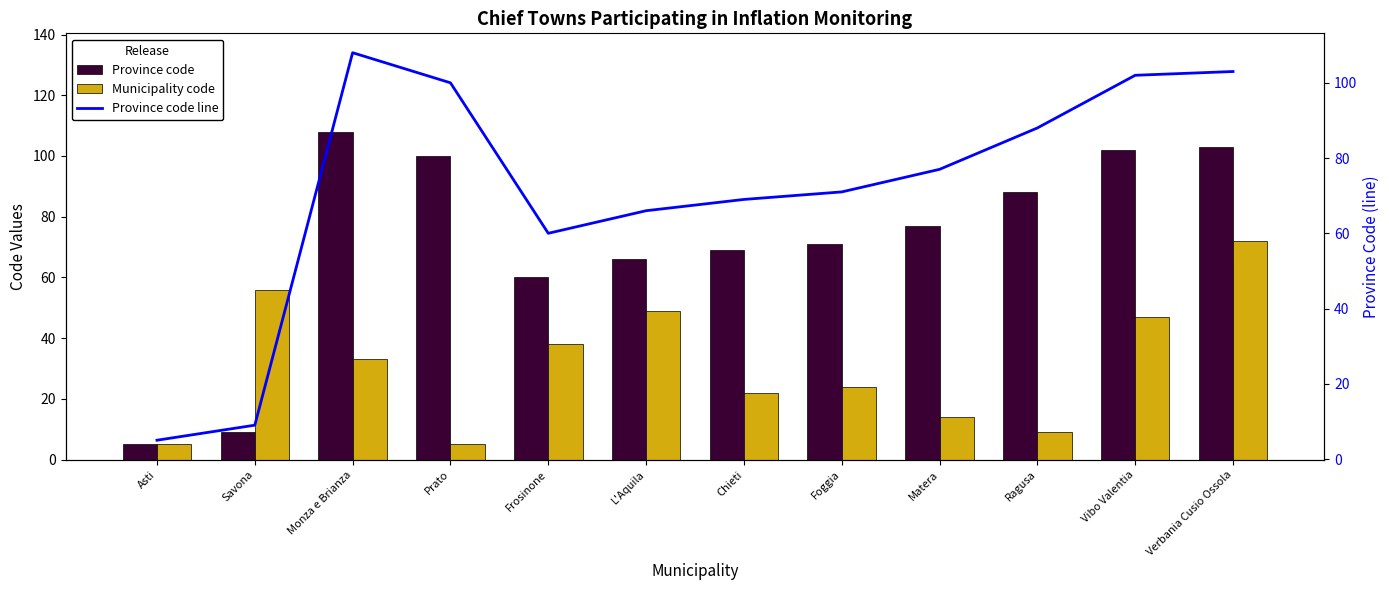

At Matera, list the series in order from smallest to largest.

Municipality code, Province code, Province code line